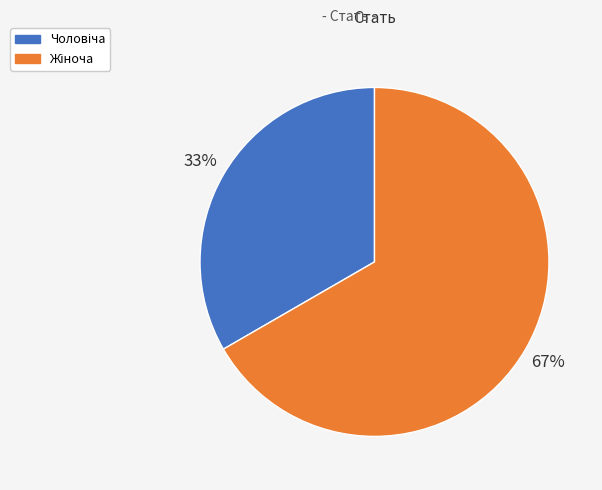

How many slices are in this pie chart?

2